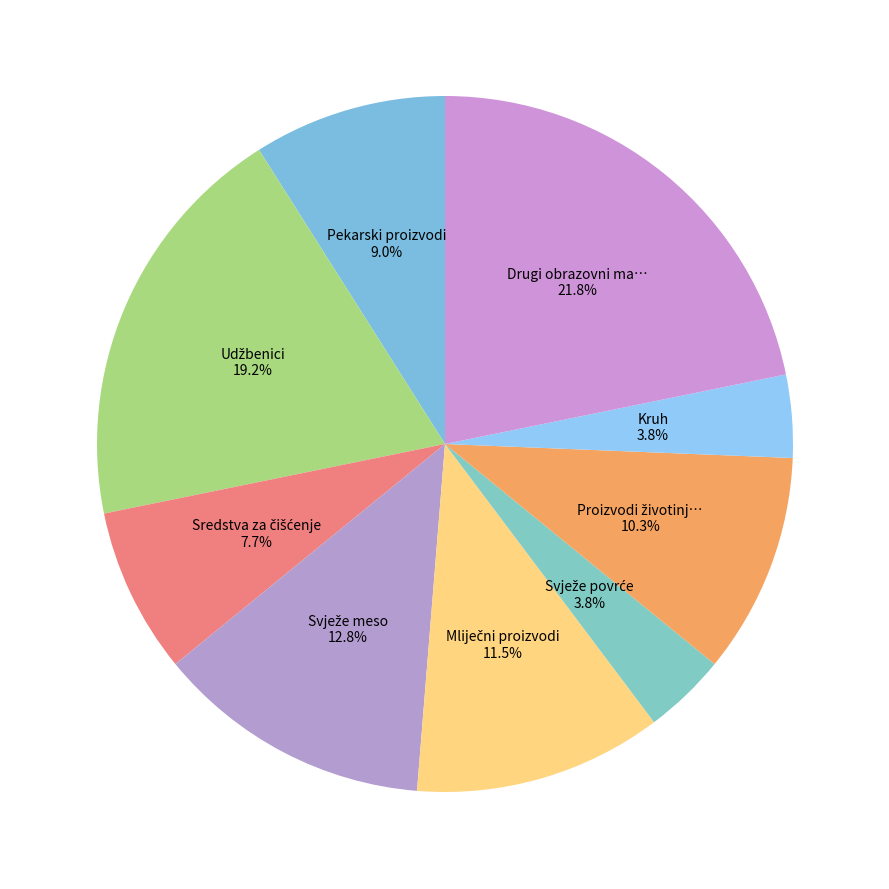

Is there any slice that represents more than half of the pie?

No